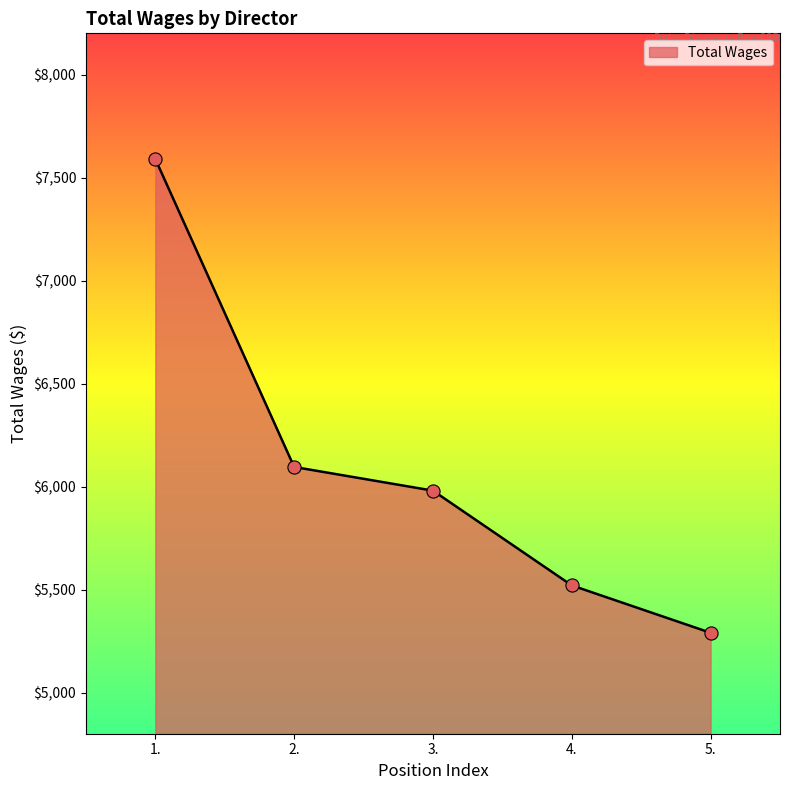

Between 1. and 2., which is larger?

1.